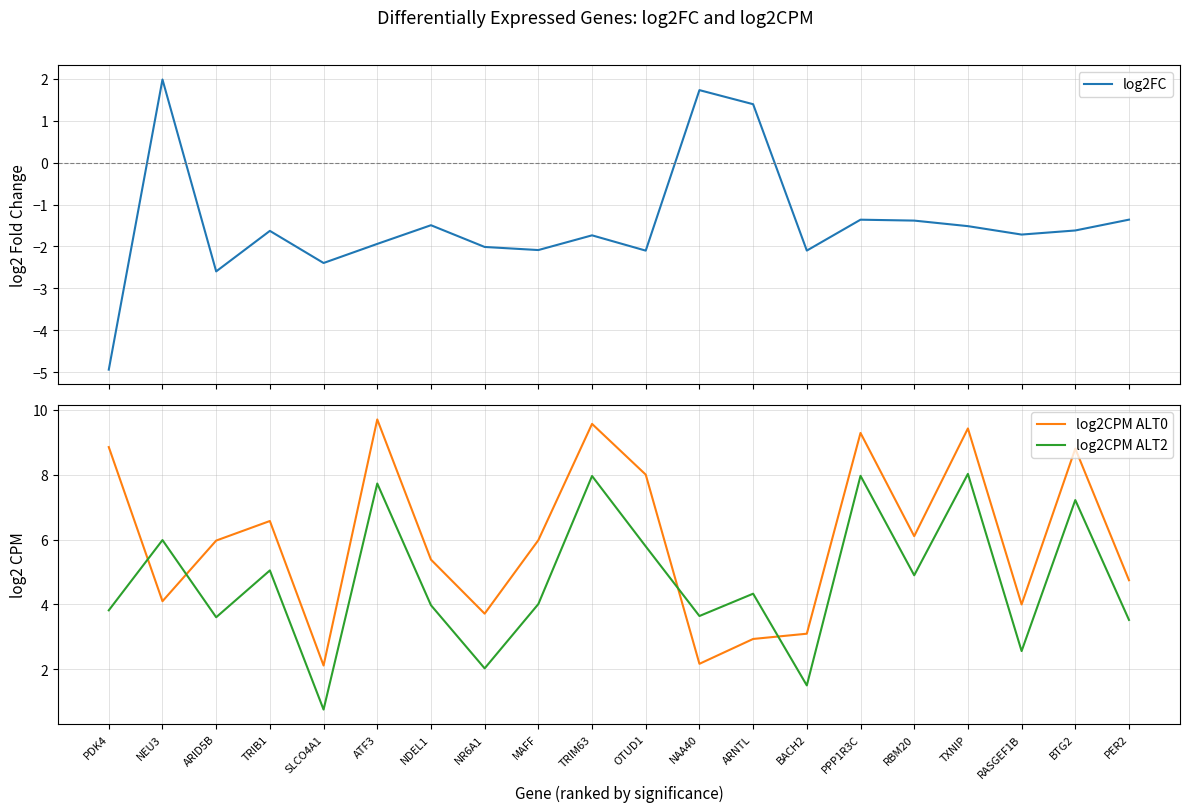

What is the difference between the maximum and second lowest values in the log2FC series?

4.6